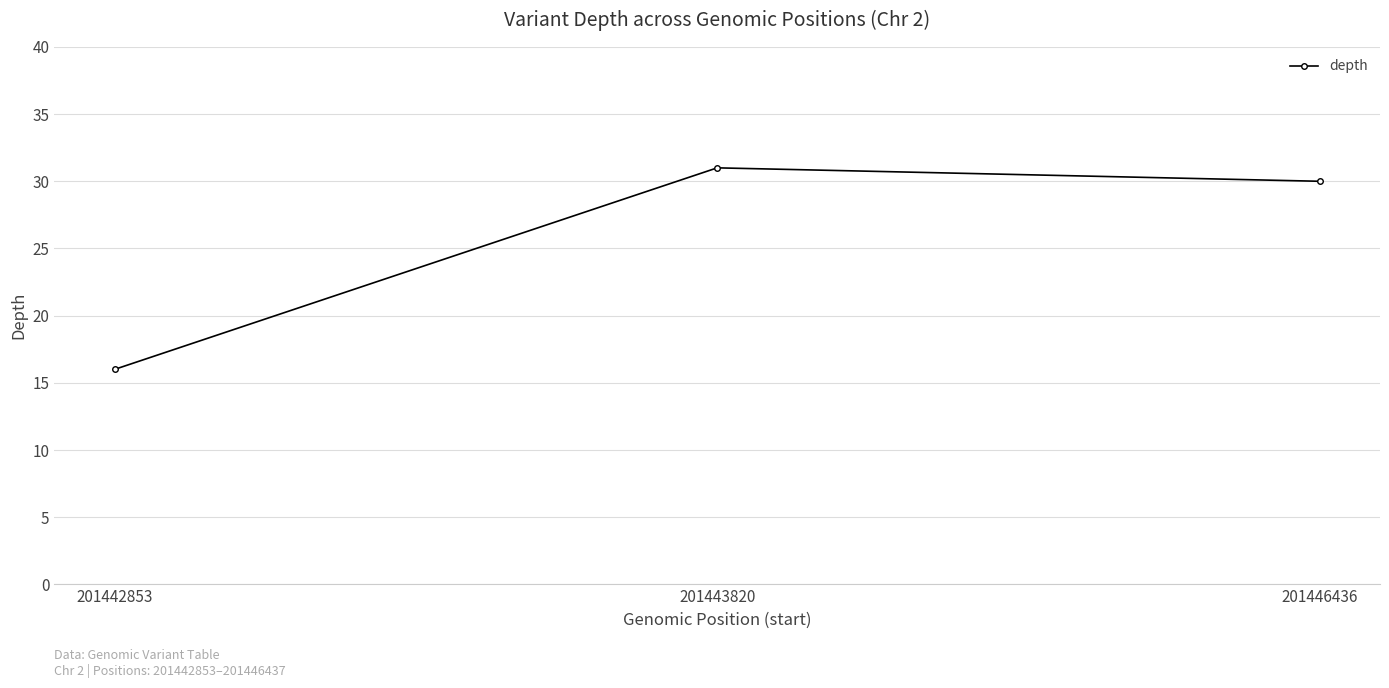

List the labels in order of value, largest first.

201443820, 201446436, 201442853